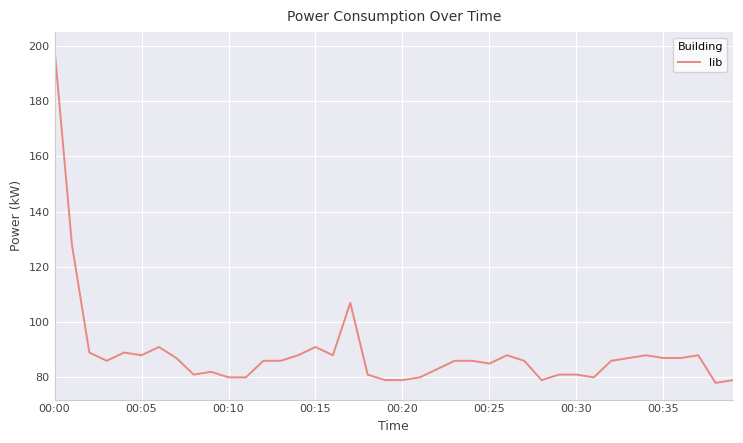

What is the smallest value displayed?

78